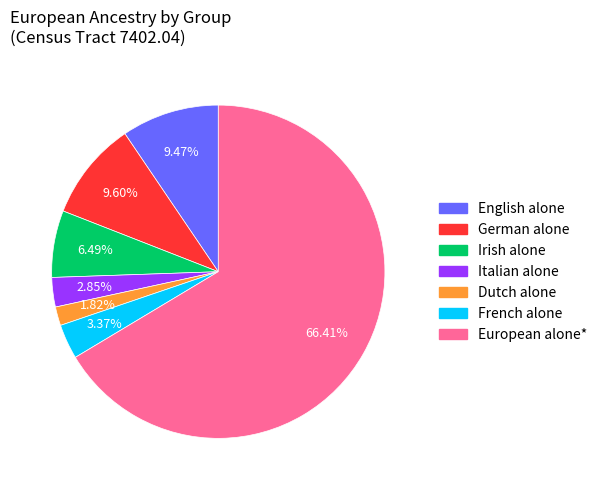

How many segments does this pie chart have?

7